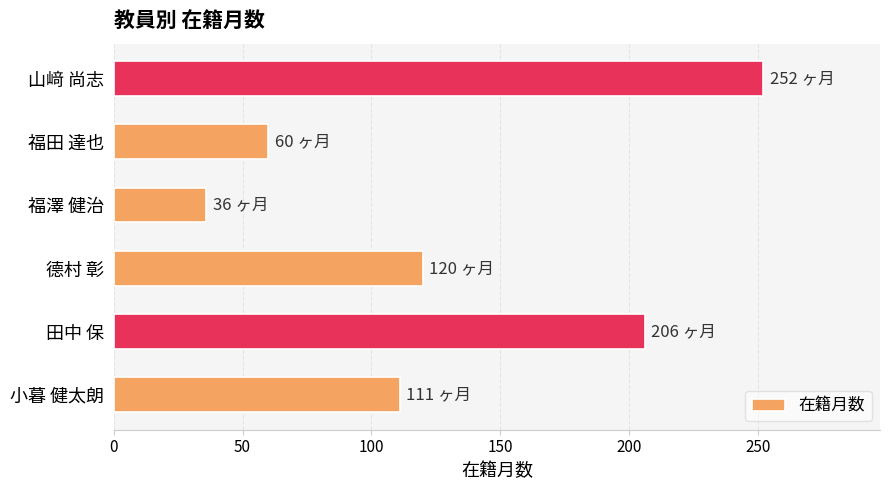

Reading top to bottom, list all the values displayed in this chart.

山﨑 尚志=252	福田 達也=60	福澤 健治=36	德村 彰=120	田中 保=206	小暮 健太朗=111